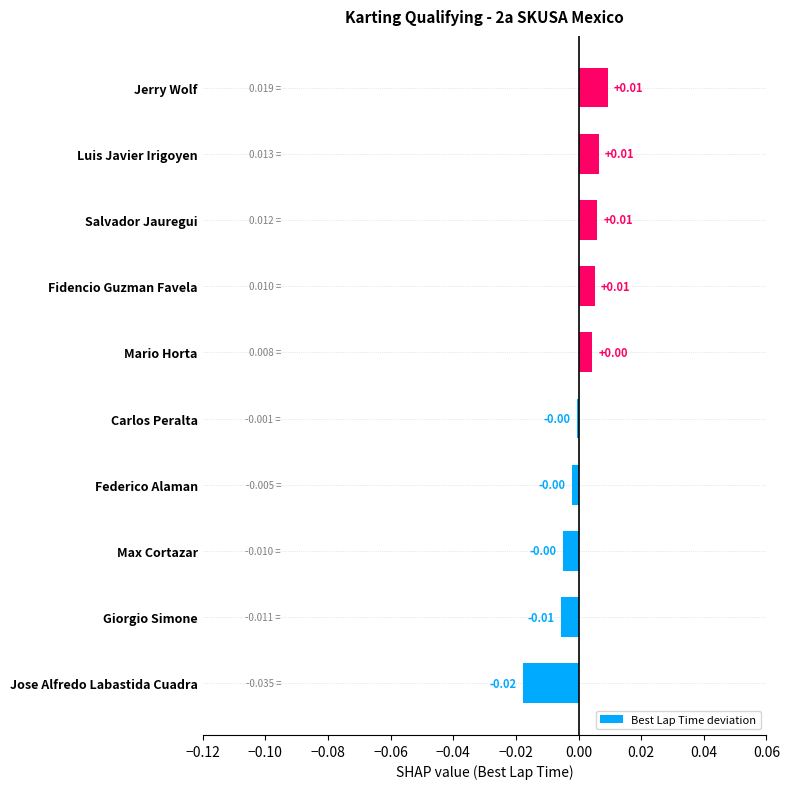

Between Mario Horta and Fidencio Guzman Favela, which is larger?

Fidencio Guzman Favela